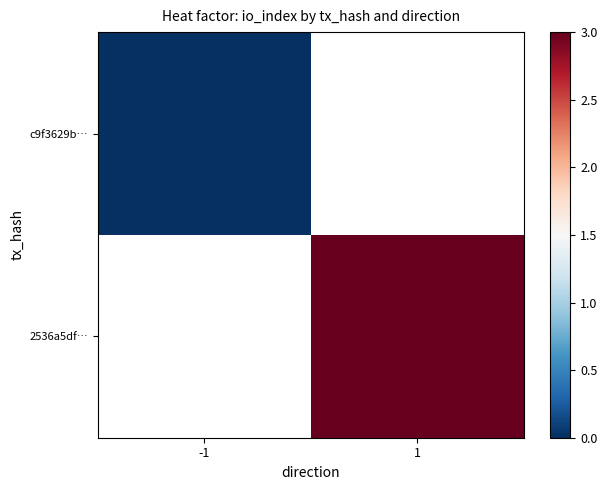

Between -1 and 1, which series saw the biggest shift?

2536a5df…